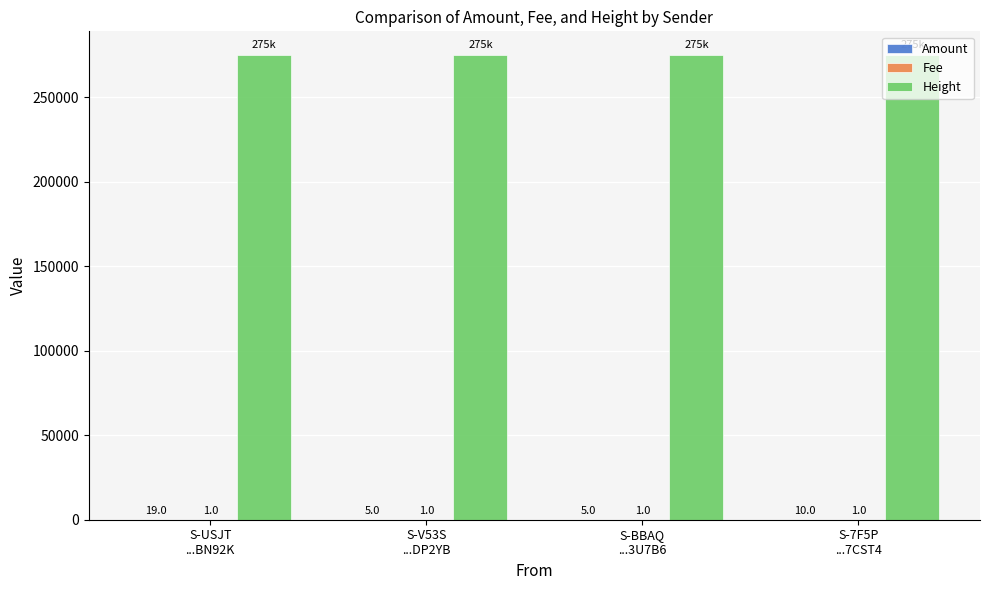

Which label corresponds to the largest value in the chart?

S-USJT
...BN92K